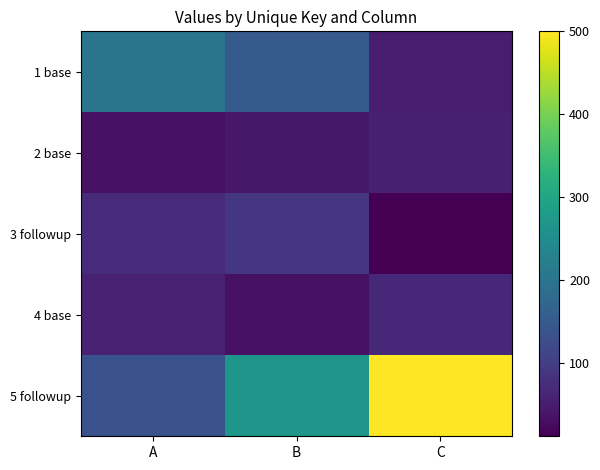

Between C and B, which is larger?

B